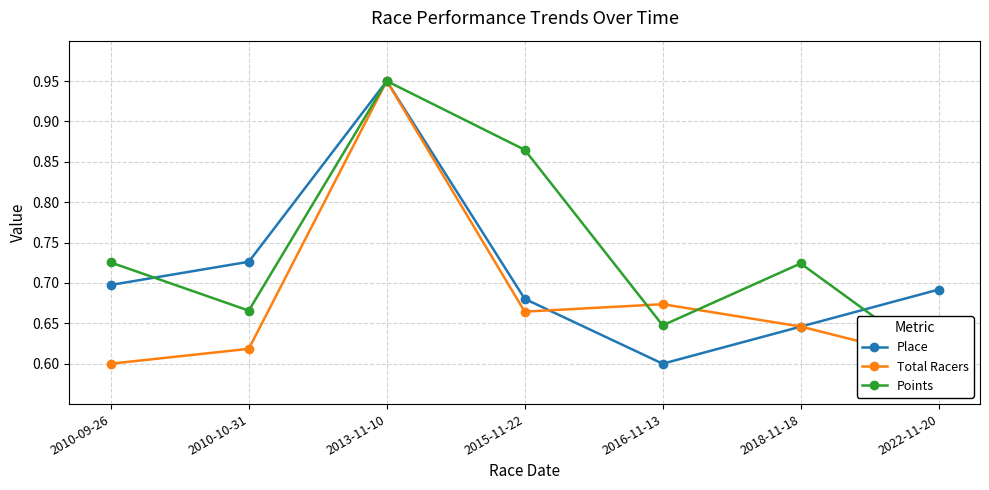

Which category has the lowest value in the Points series?

2022-11-20